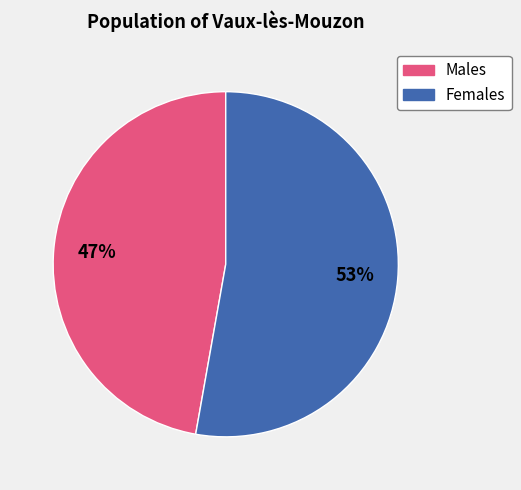

Is the sum of Females and Males greater than half?

Yes